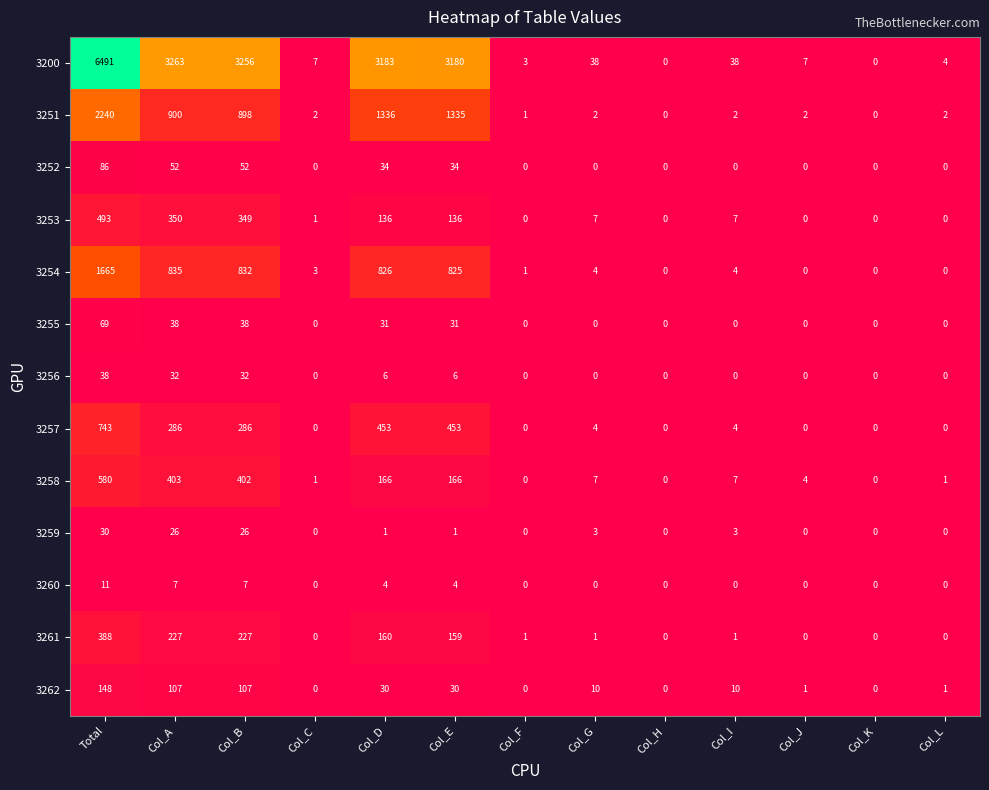

Where does the 3259 series first go above 1?

Total